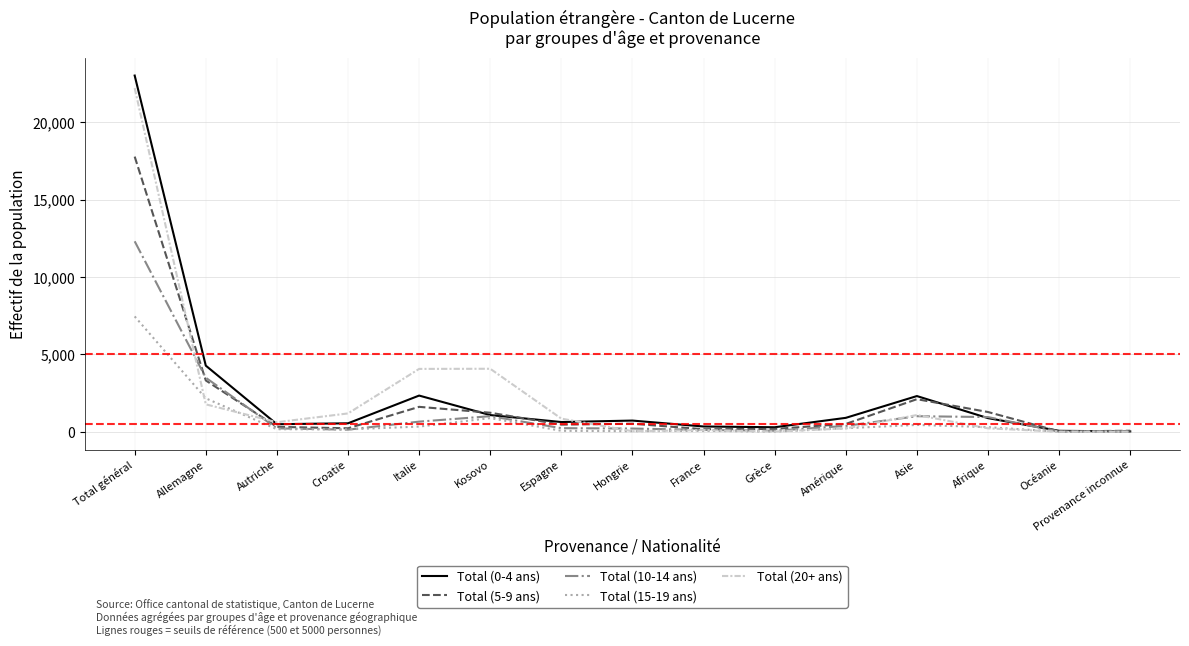

What position from the left is Italie?

5